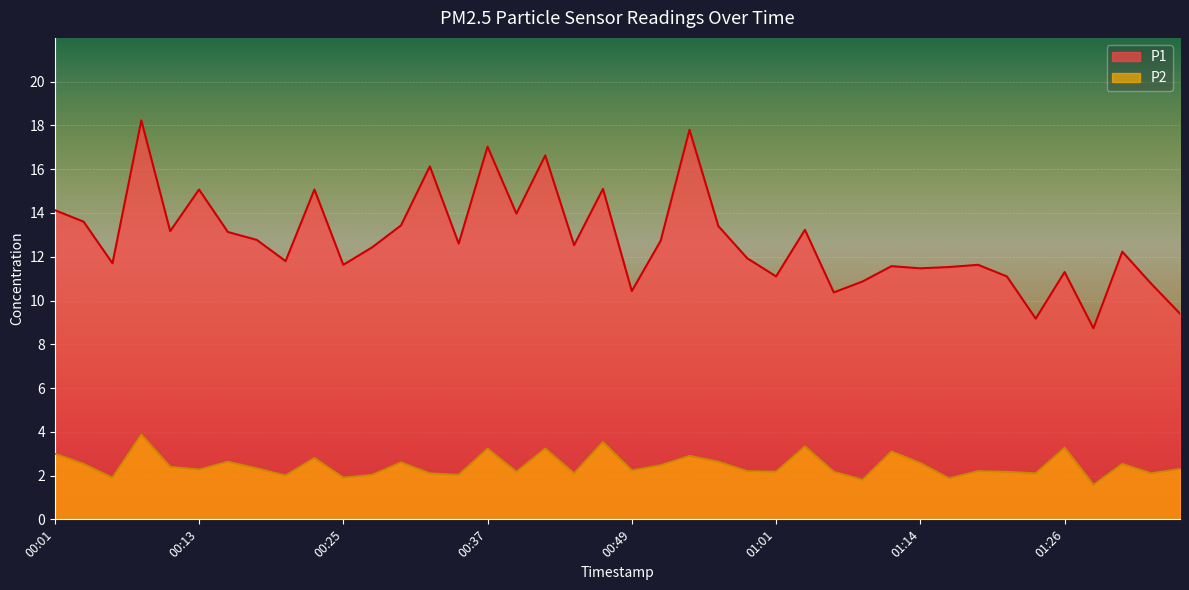

True or false: P2 and P1 cross at least once.

False